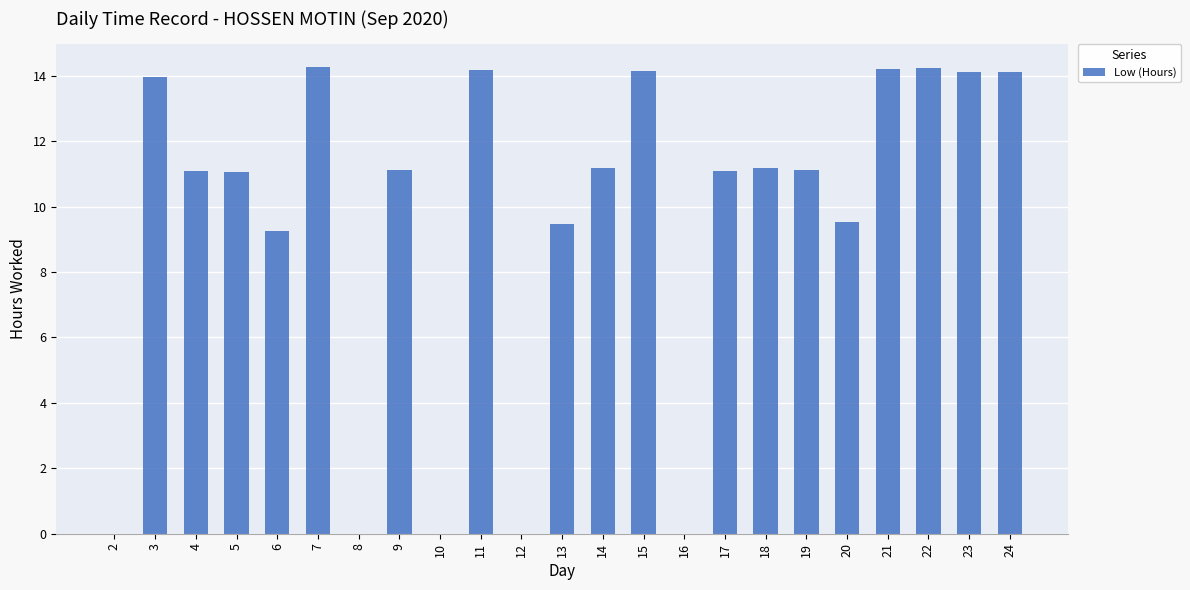

How many series are shown in this chart?

1